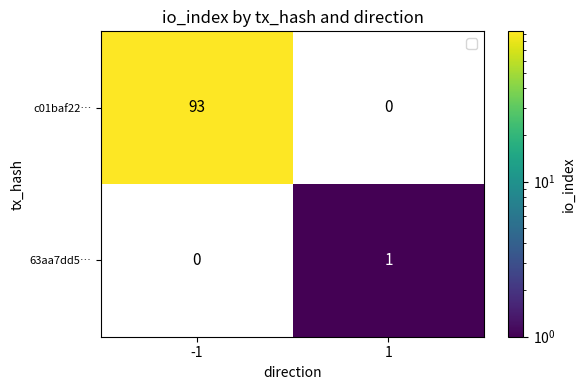

Which series has the largest total across all categories?

c01baf22…